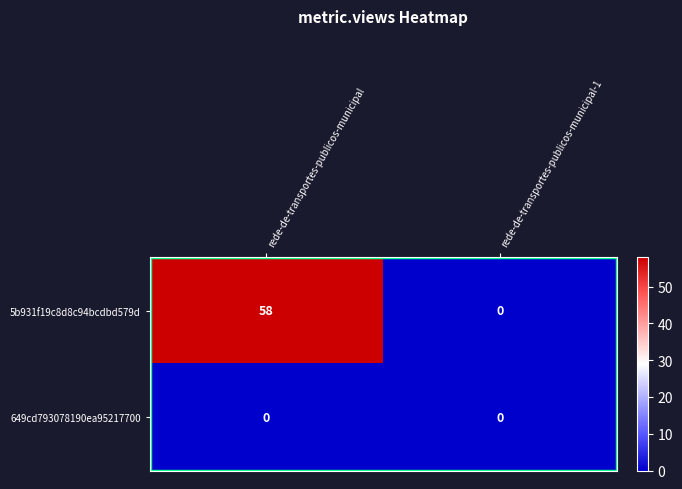

At which category is the sum across all series the highest?

rede-de-transportes-publicos-municipal